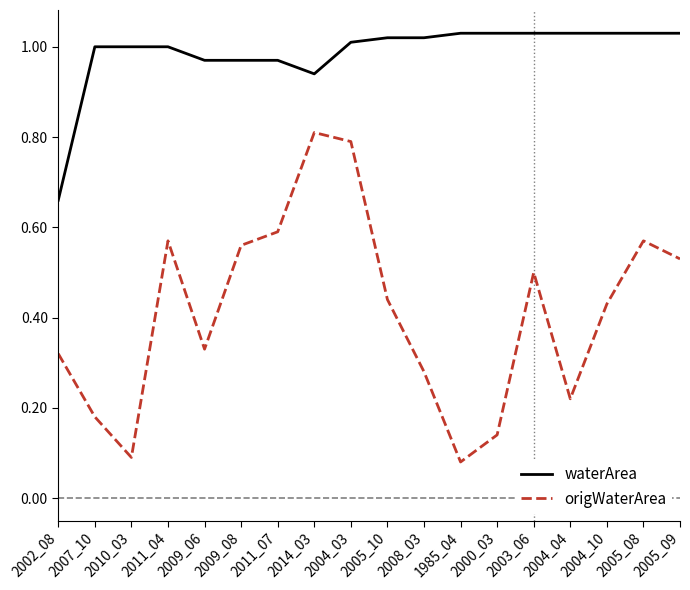

What are all the series names shown in the legend?

waterArea, origWaterArea